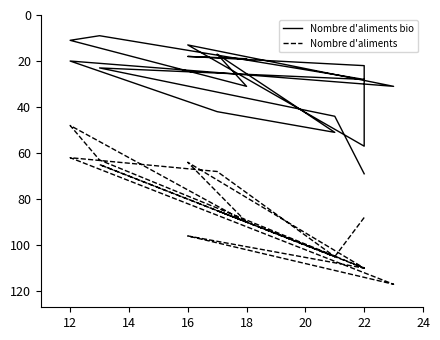

True or false: Nombre d'aliments bio has a value of 24 at 24.

False